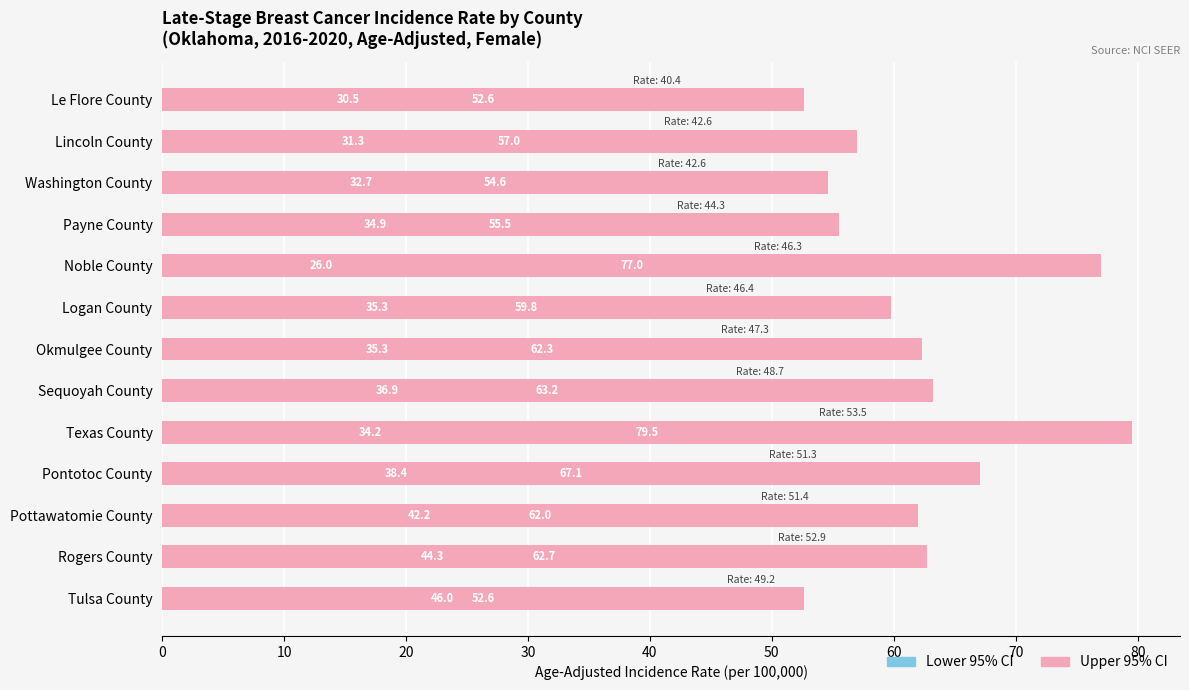

What is the difference between the highest and lowest values at Logan County?

24.5